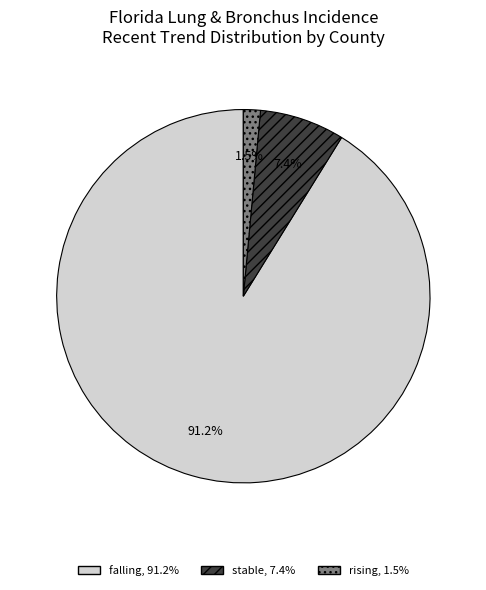

Which slice is the smallest?

rising